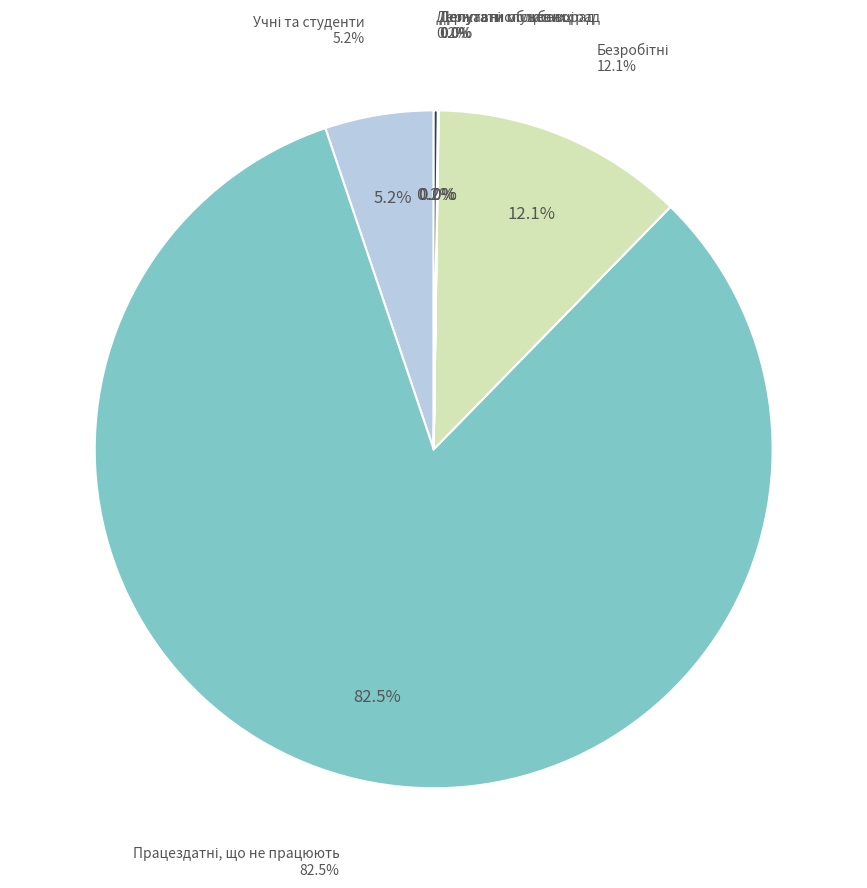

Count the number of slices in the pie.

7